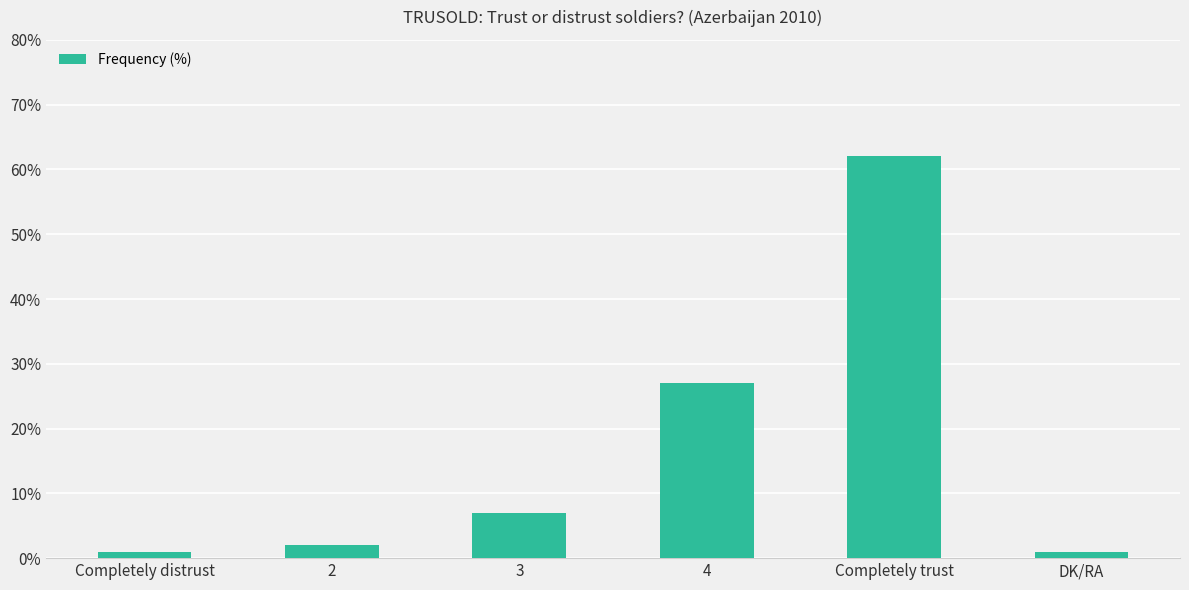

What is the ratio of the value at 3 to the value at 2?

3.5